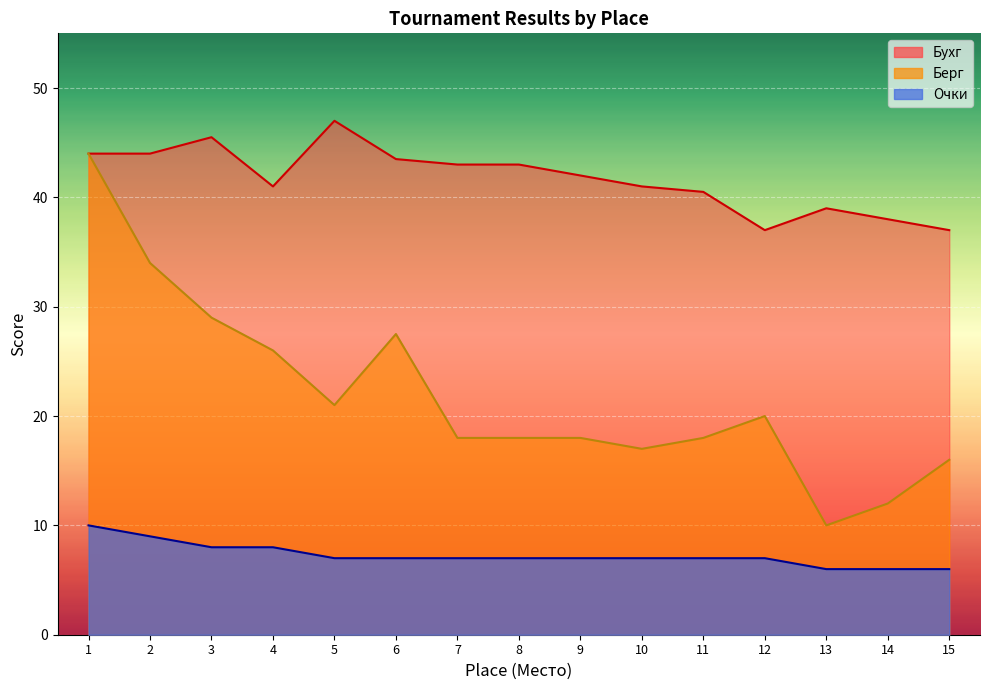

True or false: Бухг has a value of 8.1 at 15.

False